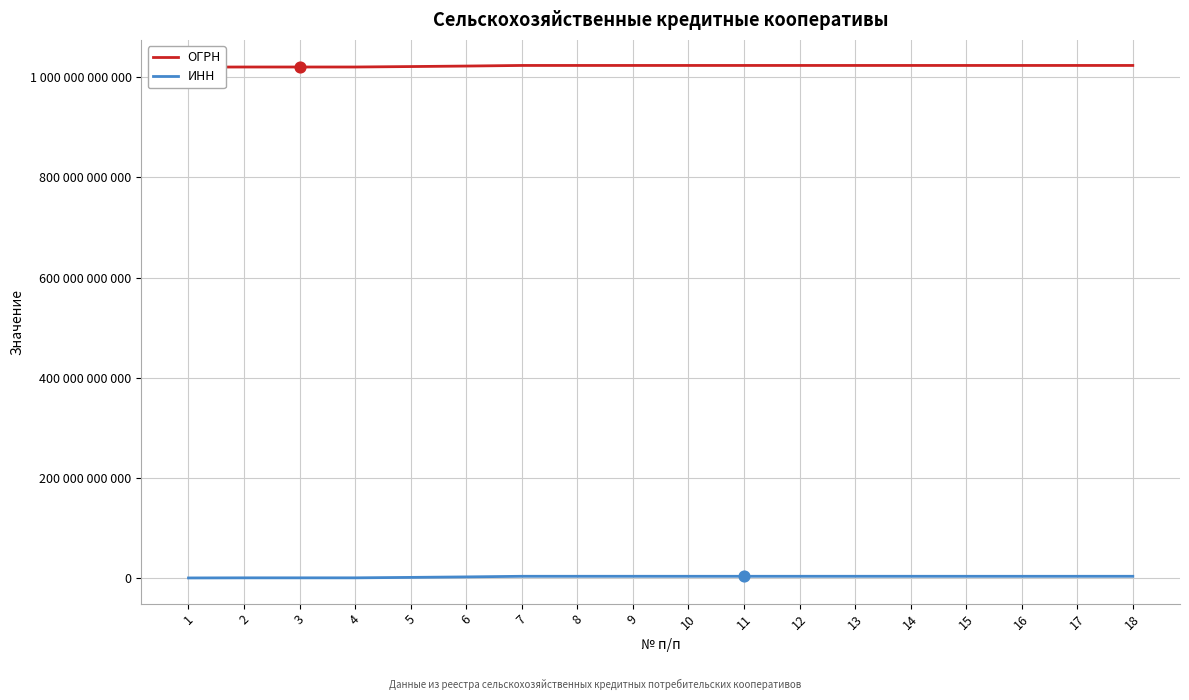

Which series contains the highest Y value?

ОГРН